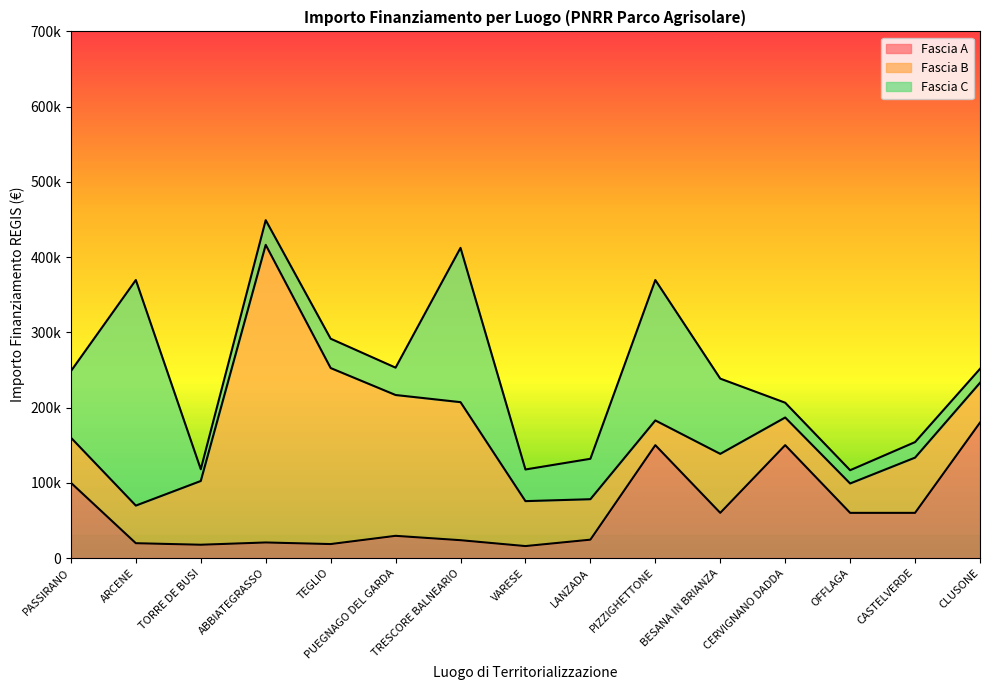

Is it true that Fascia C equals 158879.7 at PASSIRANO?

False